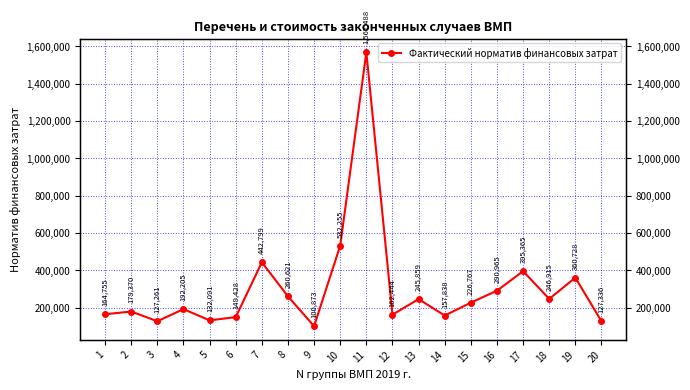

List the labels in order of value, smallest first.

9, 3, 20, 5, 6, 14, 12, 1, 2, 4, 15, 13, 18, 8, 16, 19, 17, 7, 10, 11